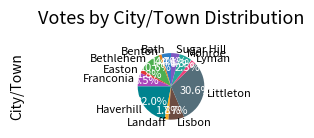

What percentage do Franconia and Littleton together represent?

37.1%